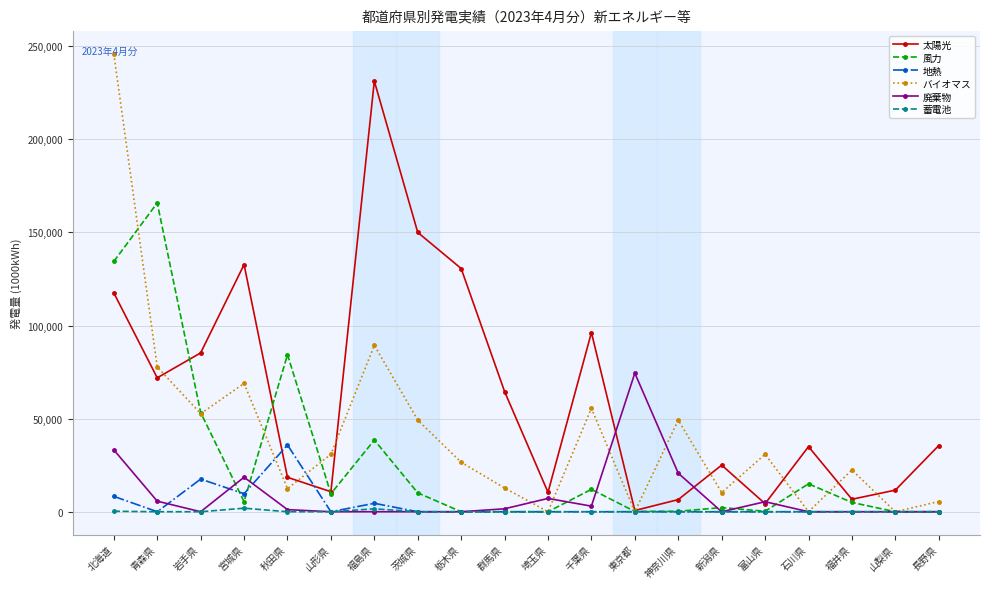

Rank the series by their maximum value, from highest to lowest.

バイオマス, 太陽光, 風力, 廃棄物, 地熱, 蓄電池